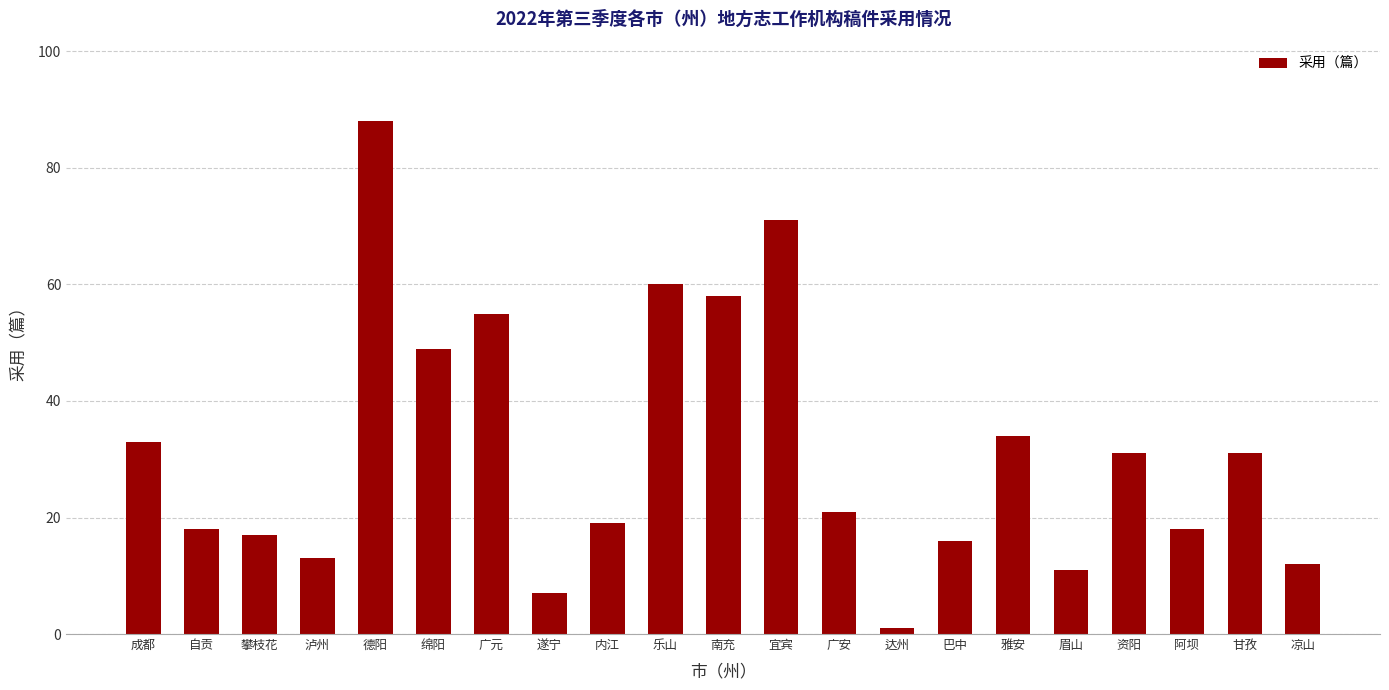

What is the difference between the values at 阿坝 and 甘孜?

13